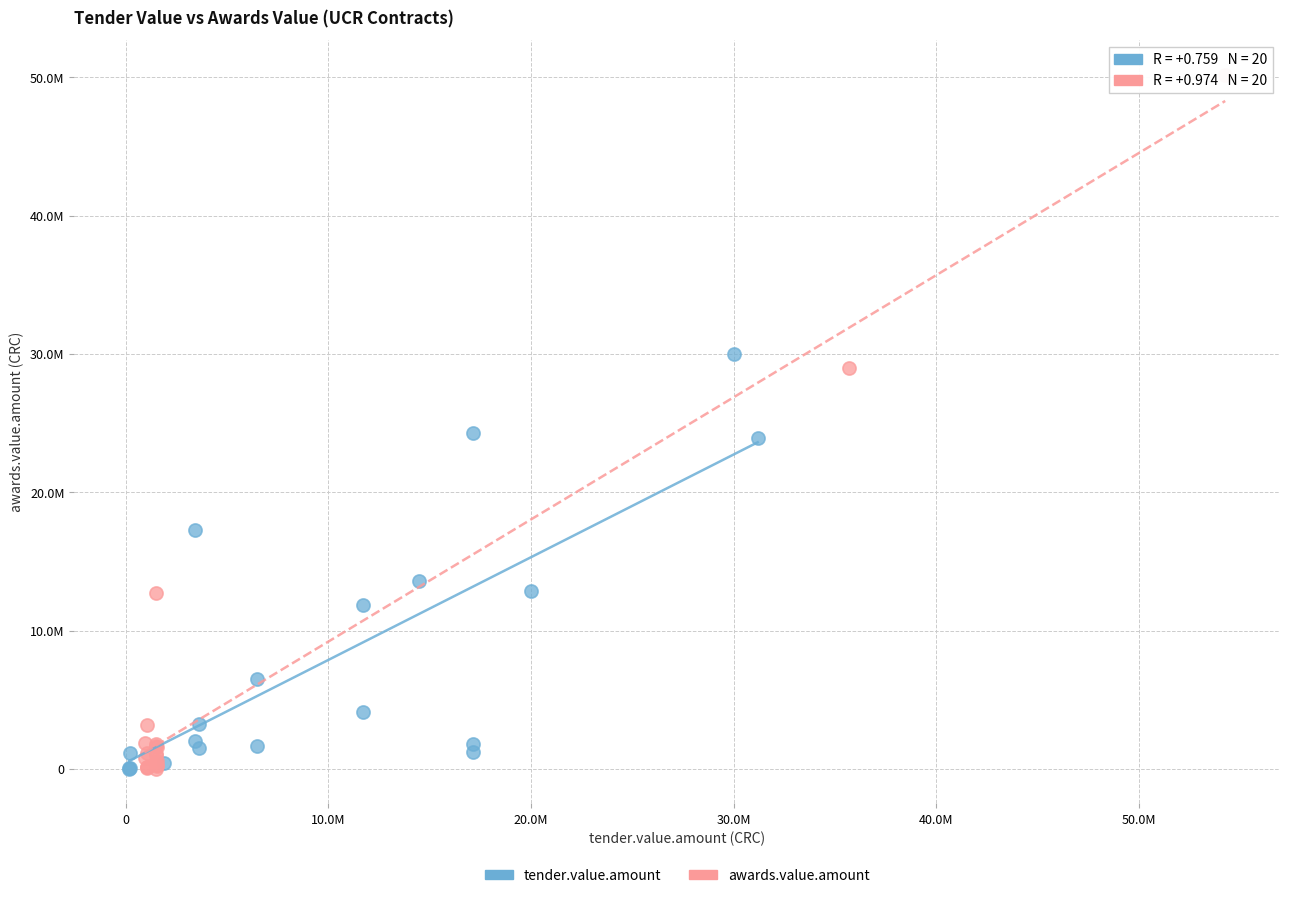

Which series has the widest spread of Y values?

awards.value.amount